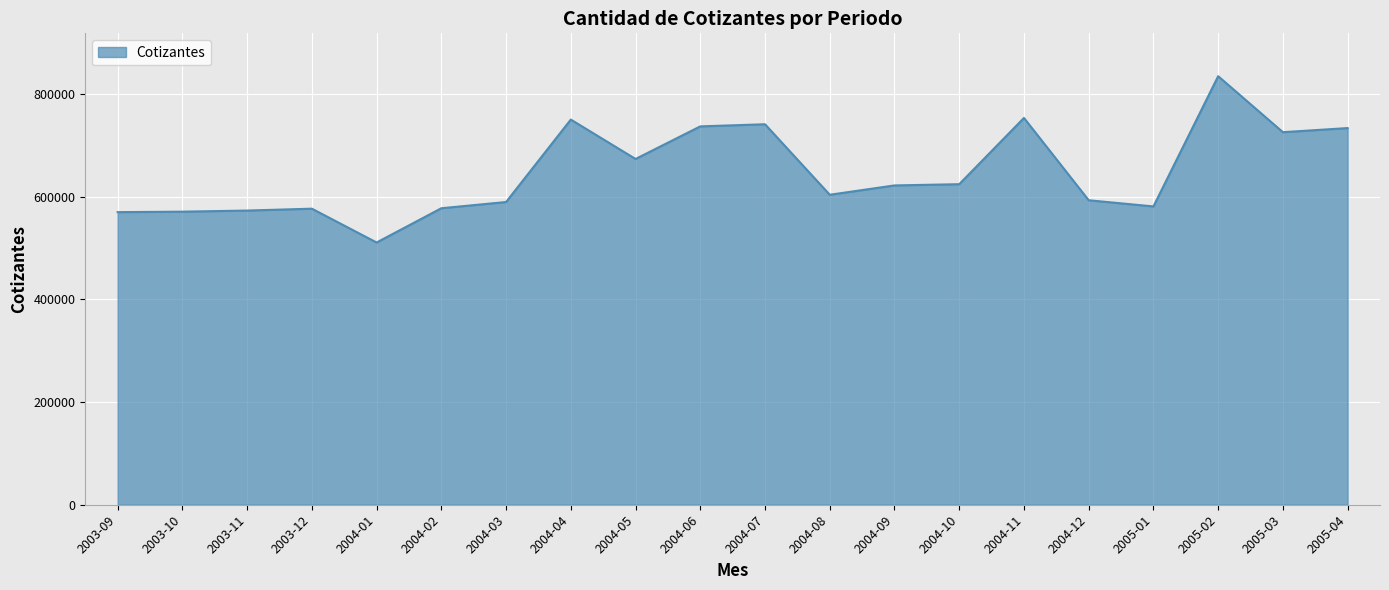

The value at 2005-01 is 581267. True or false?

True